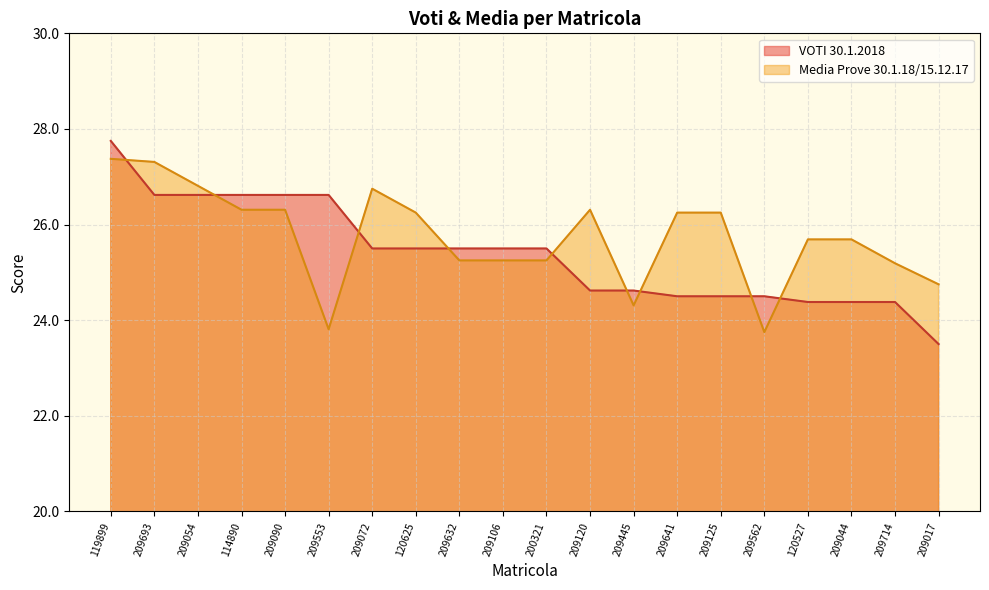

What is the greatest value displayed?

27.8